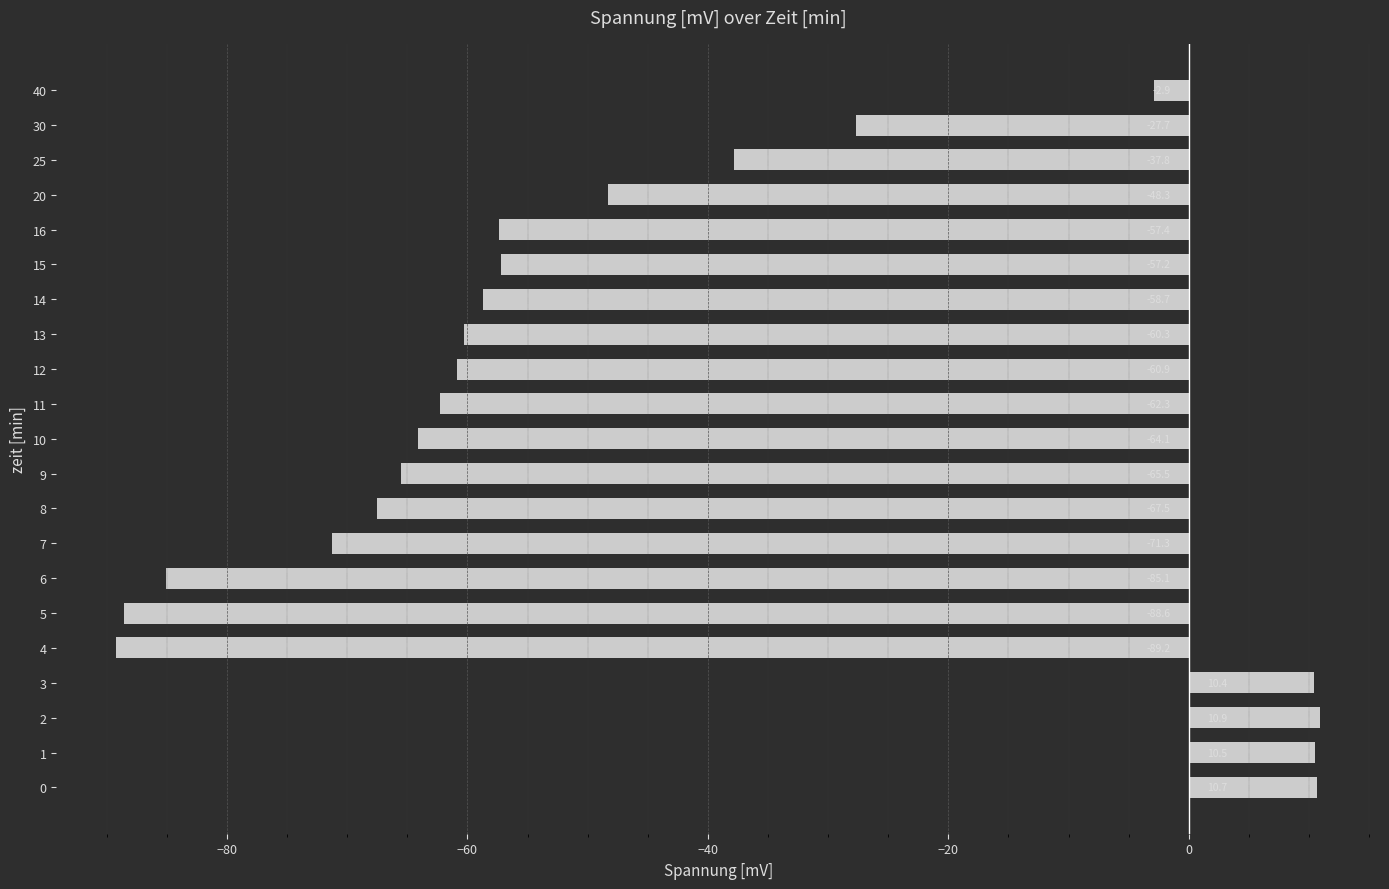

How many positive values are there?

4